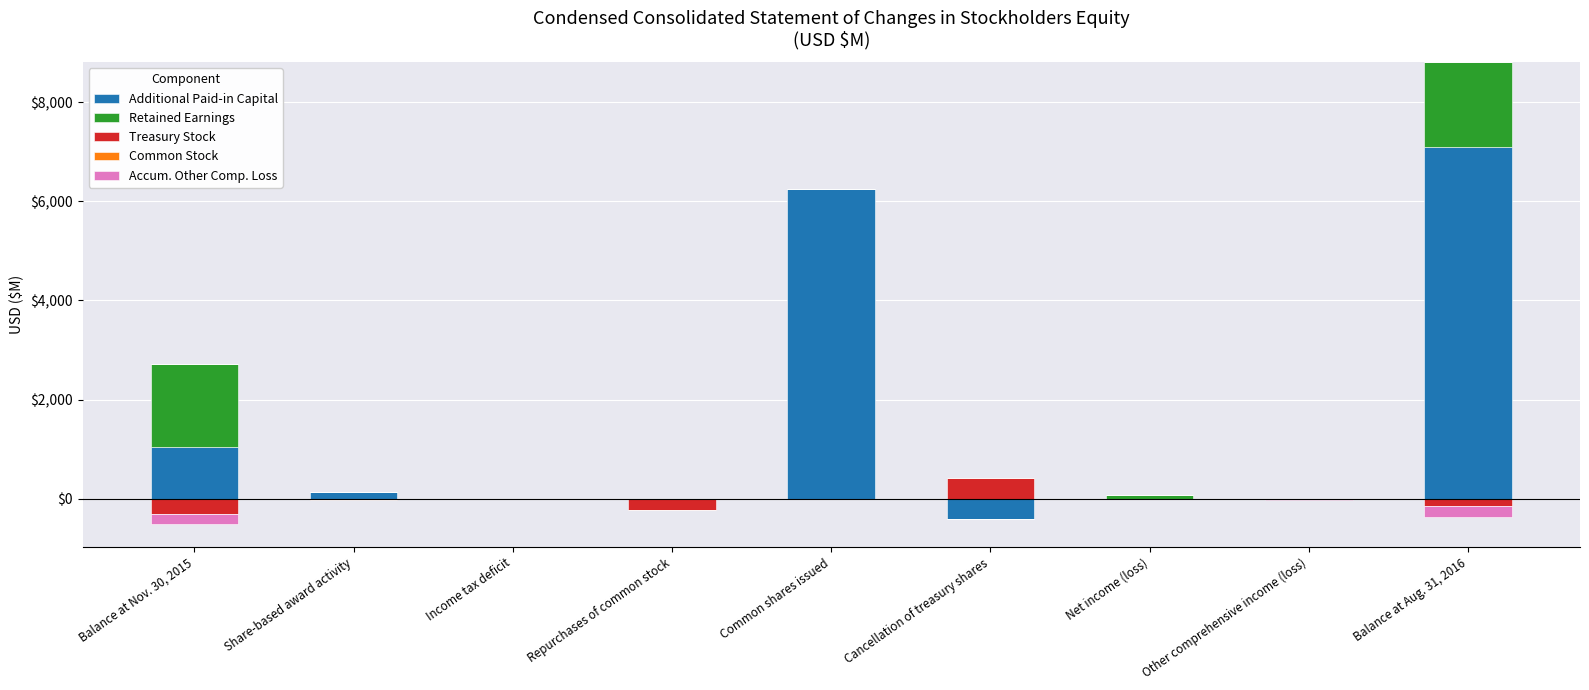

At Share-based award activity, list the series in order from smallest to largest.

Retained Earnings, Treasury Stock, Common Stock, Accum. Other Comp. Loss, Additional Paid-in Capital